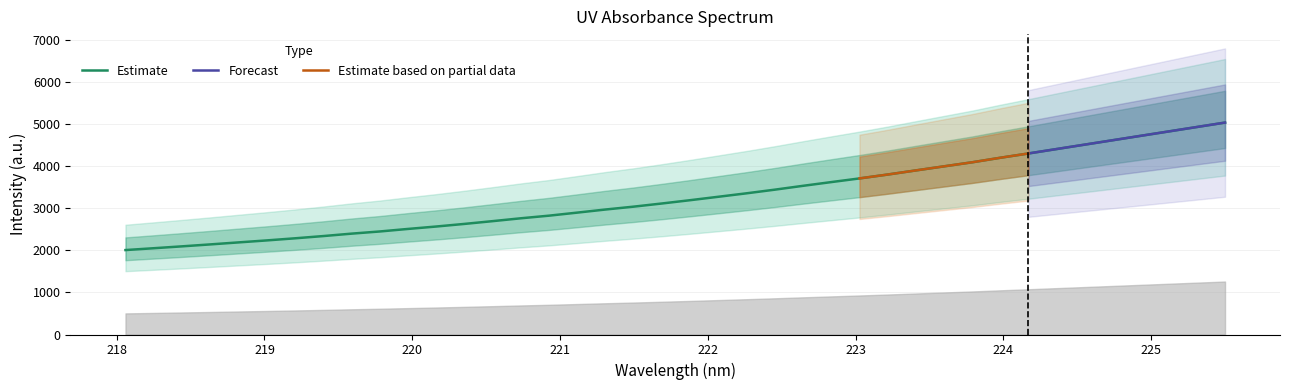

What is the value of the 35th point from the left?

4520.0